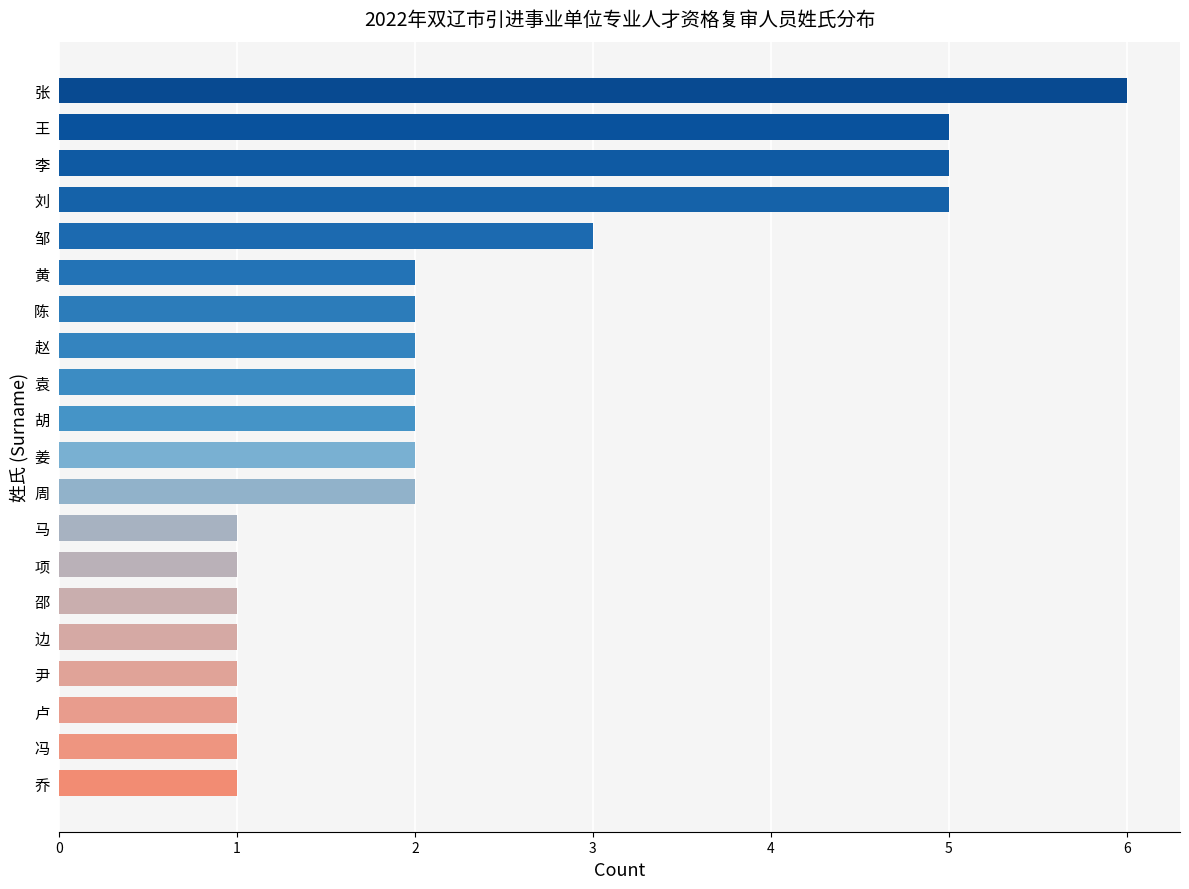

Is it true that the value at 刘 is 8?

False